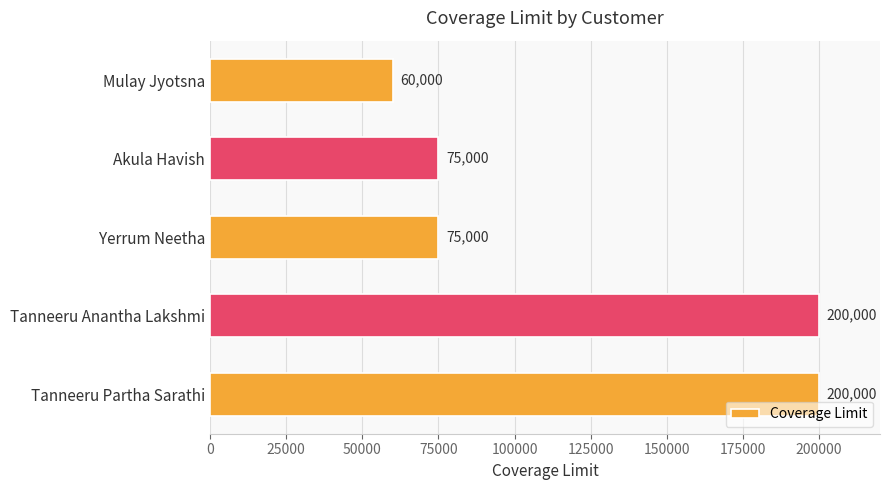

Reading bottom to top, transcribe all the data shown in this chart.

200000	200000	75000	75000	60000